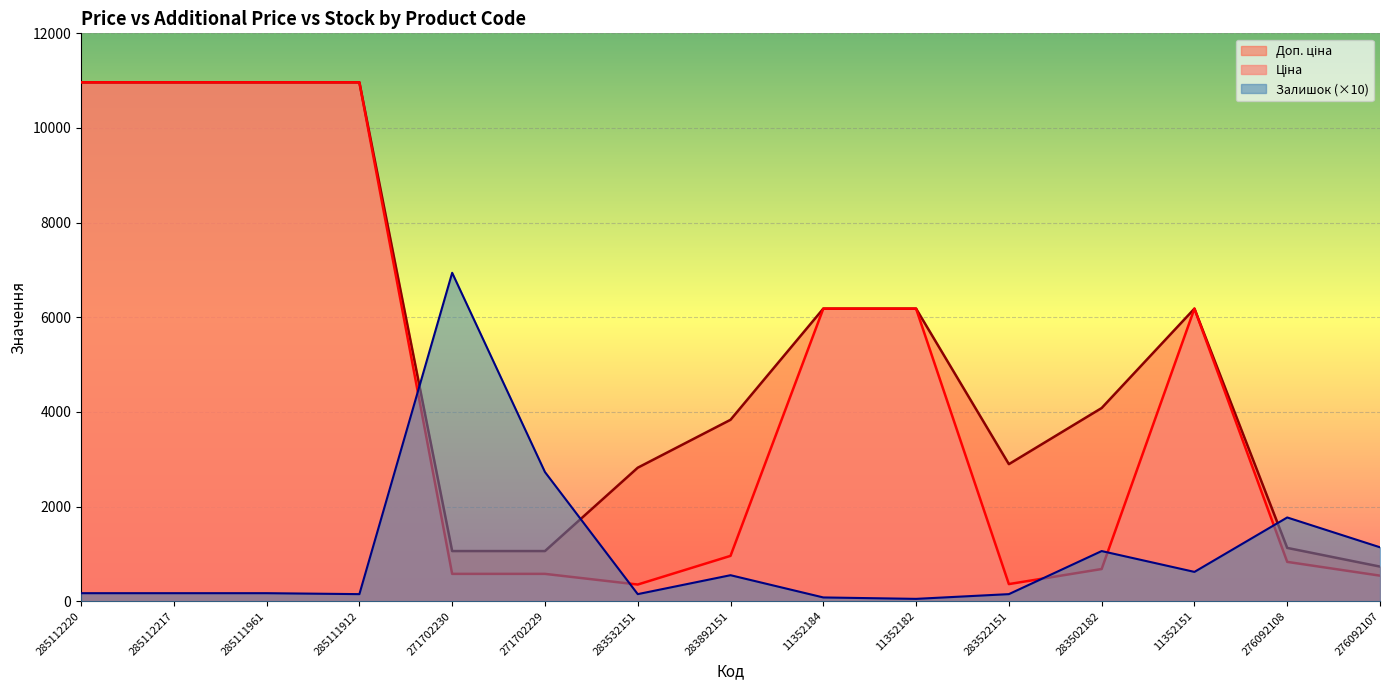

The value of Доп. ціна at 11352151 is 9419.7. True or false?

False